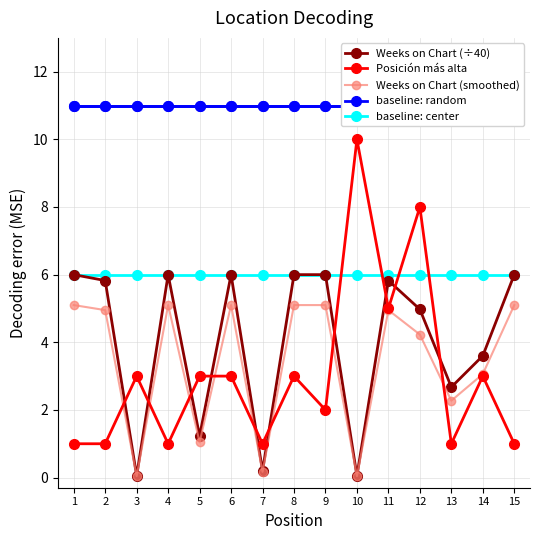

At which category does Weeks on Chart (÷40) reach its first local peak?

4